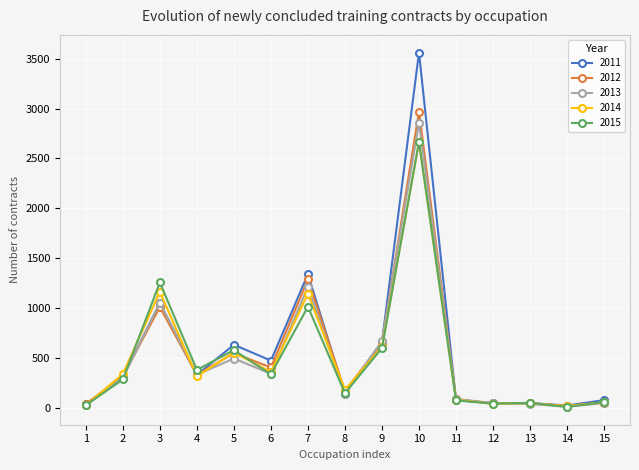

The value of 2015 at 7 is 1644. True or false?

False